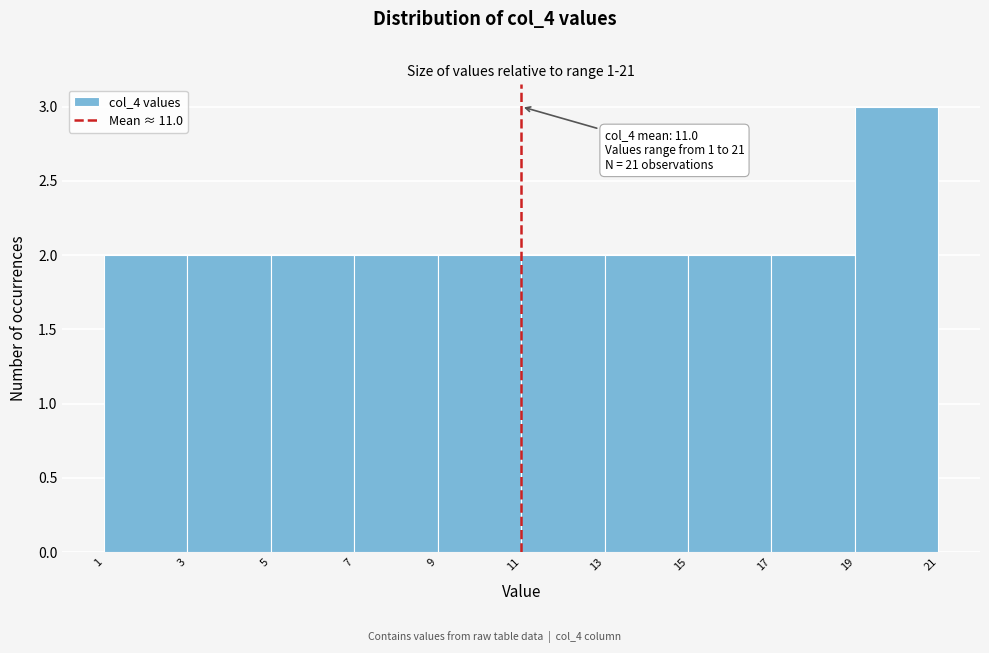

Over which range of the x-axis is the bar tallest?

19 to 21